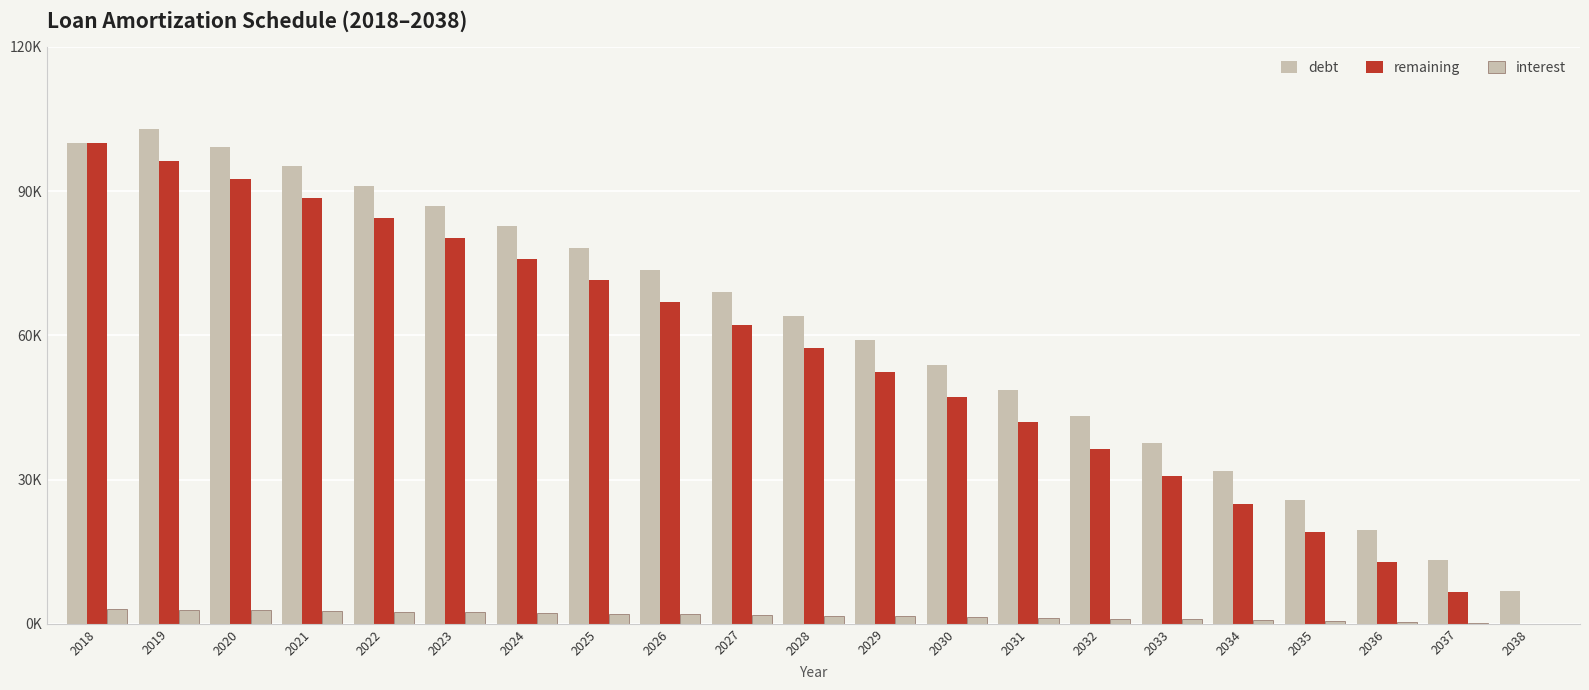

Where is remaining nearest to the value 50000?

2029